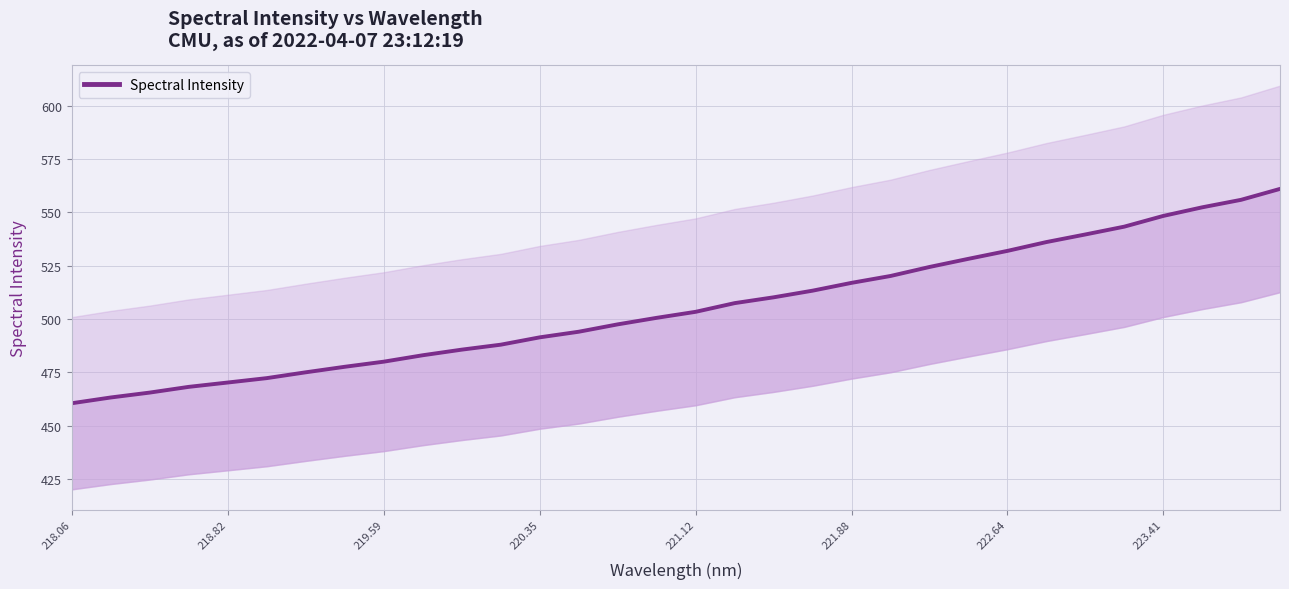

Reading right to left, transcribe all the data shown in this chart.

561.0	555.8	552.3	548.3	543.3	539.6	536.0	531.9	528.2	524.4	520.2	517.0	513.3	510.2	507.4	503.4	500.6	497.5	494.0	491.4	488.0	485.7	483.0	480.0	477.6	475.0	472.3	470.3	468.2	465.5	463.2	460.5